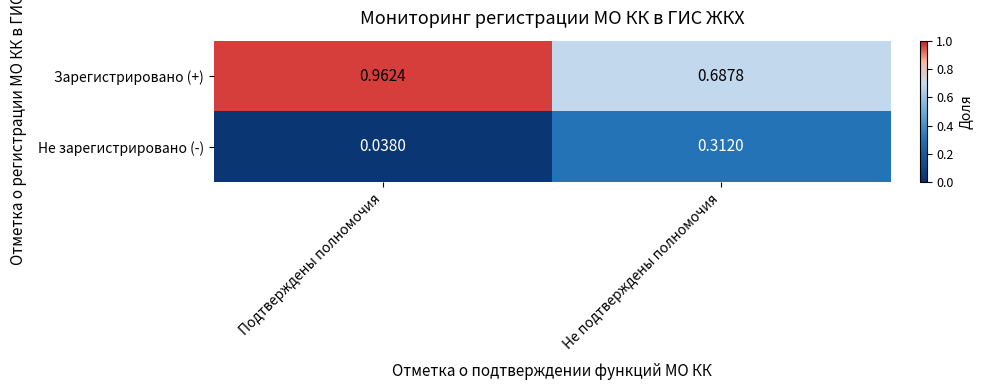

At which label is Зарегистрировано (+) closest to 0?

Не подтверждены полномочия